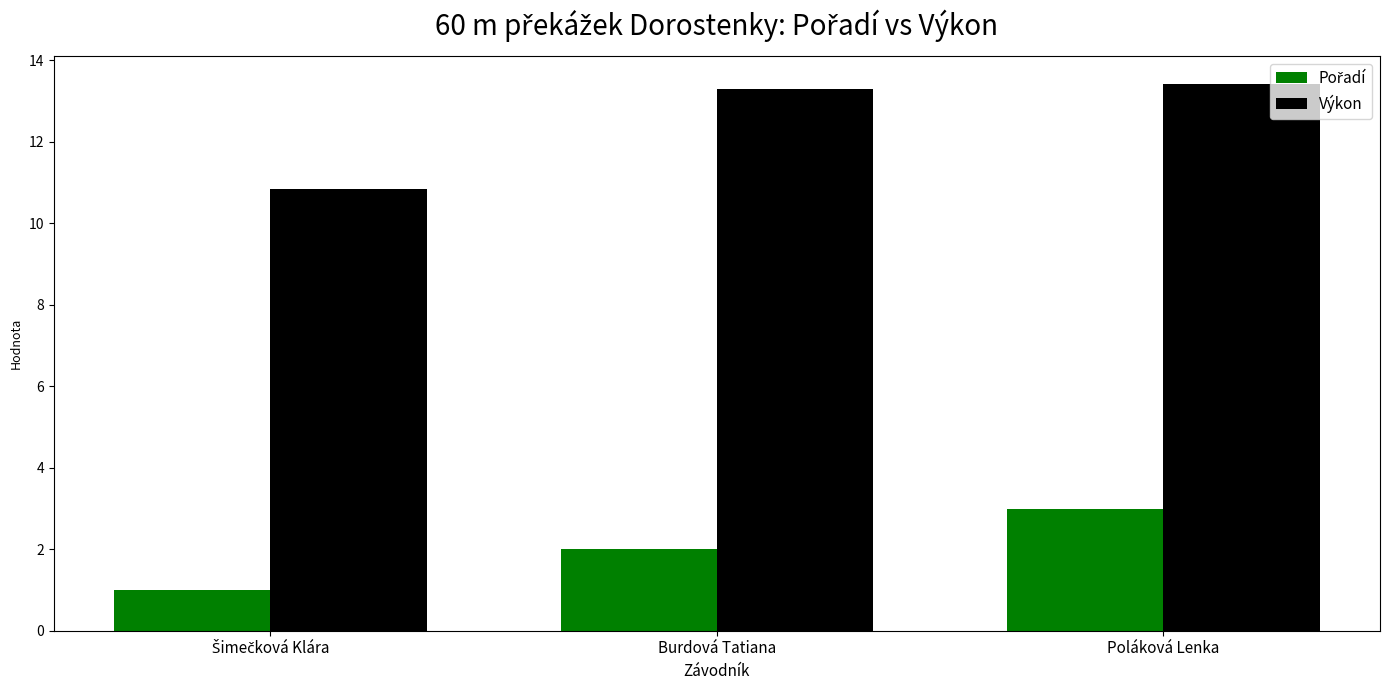

Where does the Výkon series first go above 13?

Burdová Tatiana